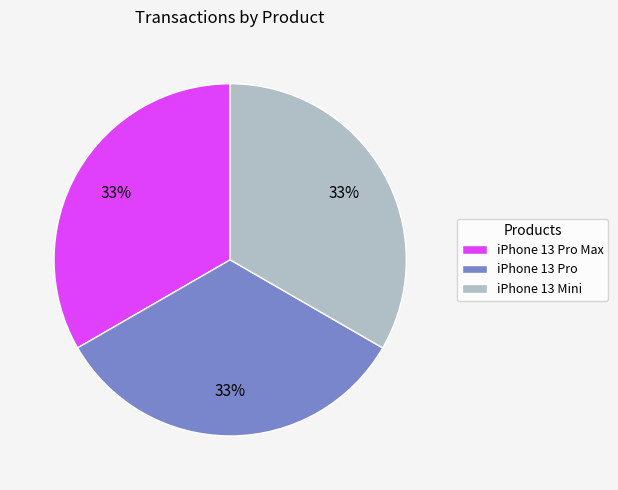

To the nearest percent, what is the combined percentage of iPhone 13 Pro and iPhone 13 Pro Max?

67%